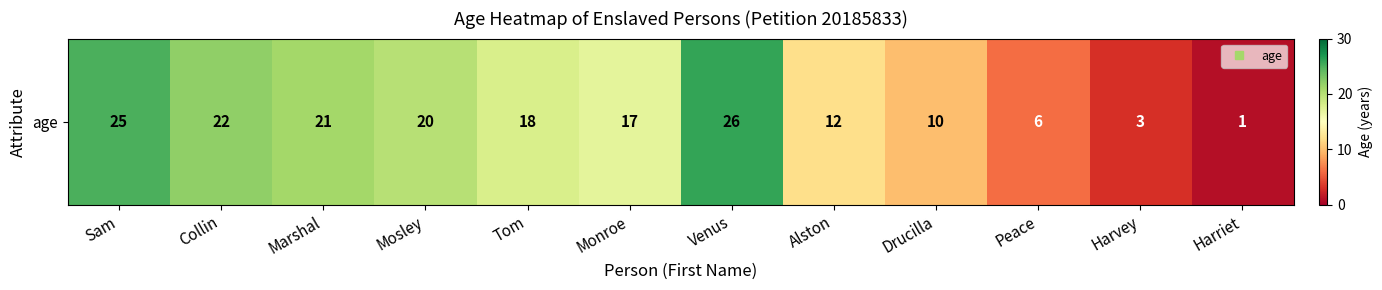

At which label is the value closest to 13?

Alston